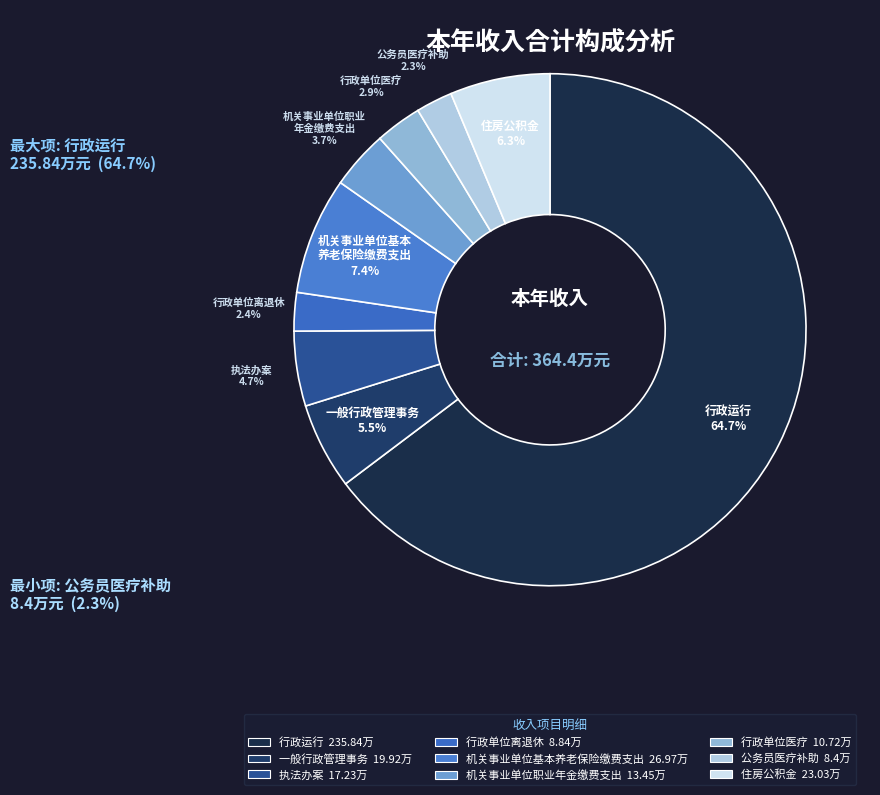

Which category accounts for the majority?

行政运行